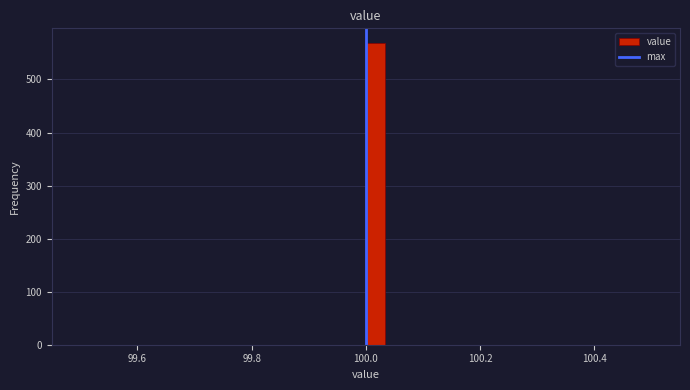

Read against the x-axis, roughly where is the centre of the tallest bar?

100.02